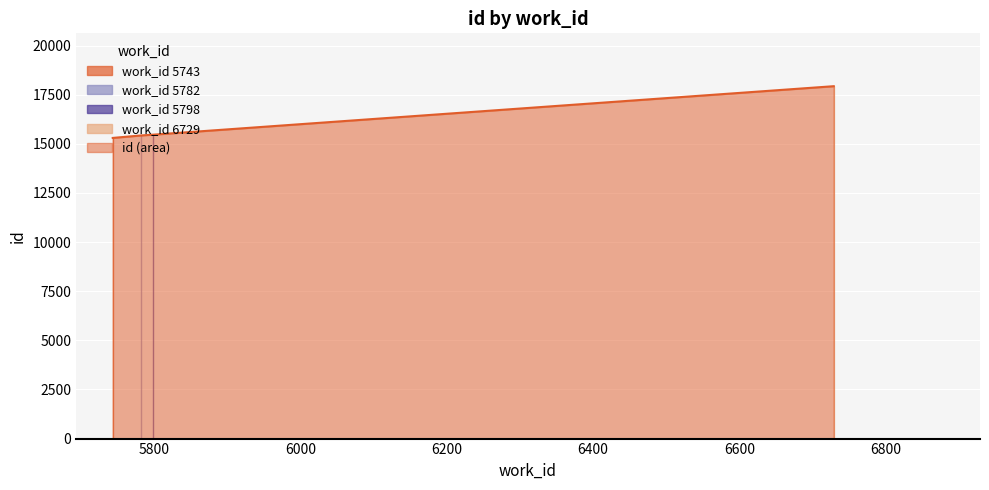

True or false: there are more than 0 points higher than both neighbors.

False